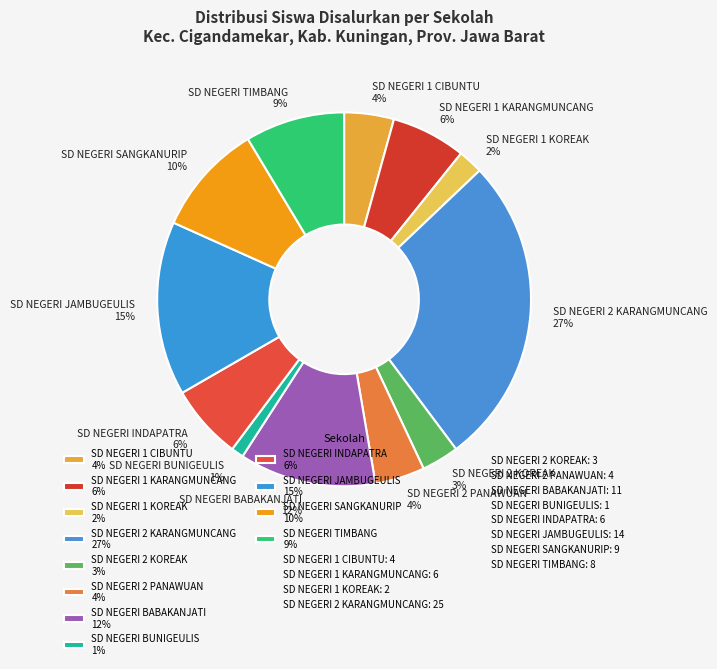

Combined, do SD NEGERI 1 KARANGMUNCANG 6% and SD NEGERI 1 CIBUNTU 4% account for over 50%?

No